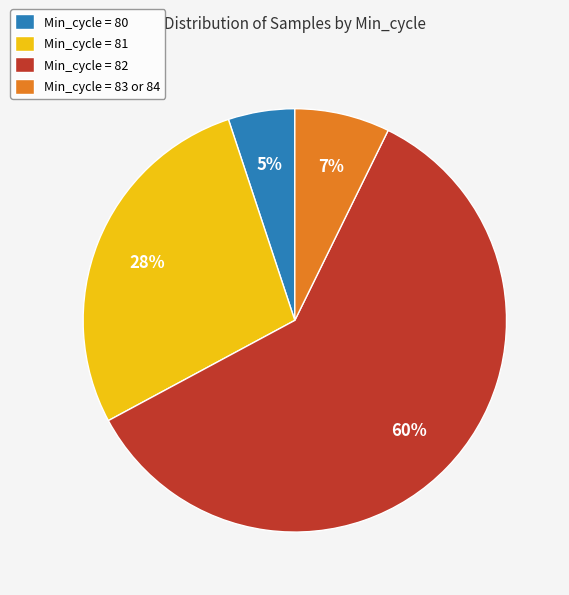

What is the largest slice in the pie chart?

Min_cycle = 82